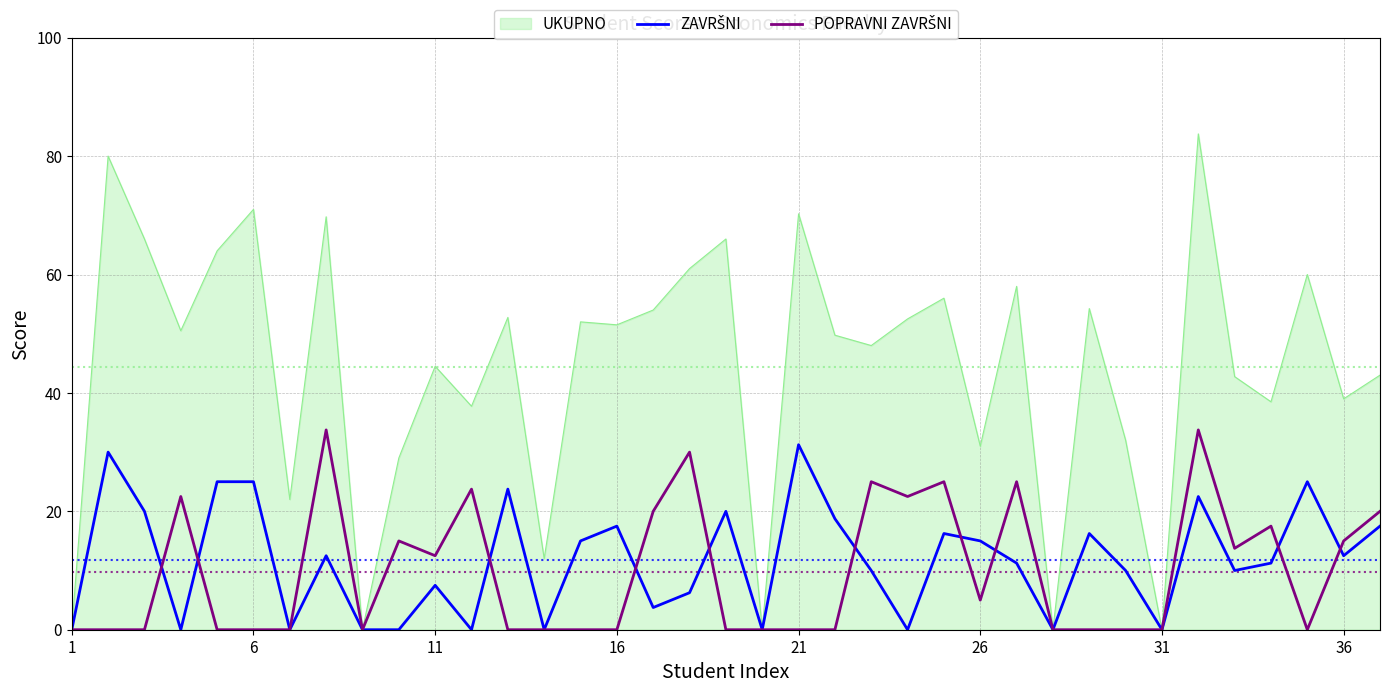

Which series has the widest spread of values?

UKUPNO